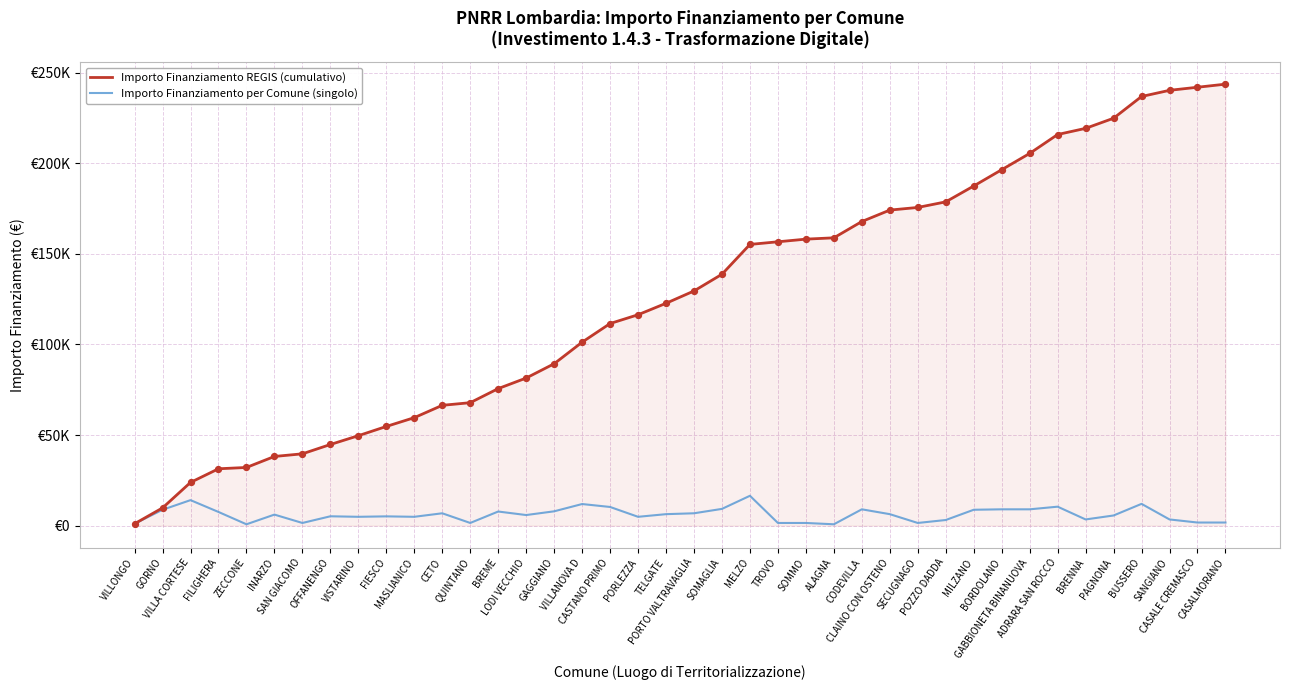

Is the value of Importo Finanziamento REGIS (cumulativo) at MELZO greater than the value of Importo Finanziamento per Comune (singolo) at QUINTANO?

Yes